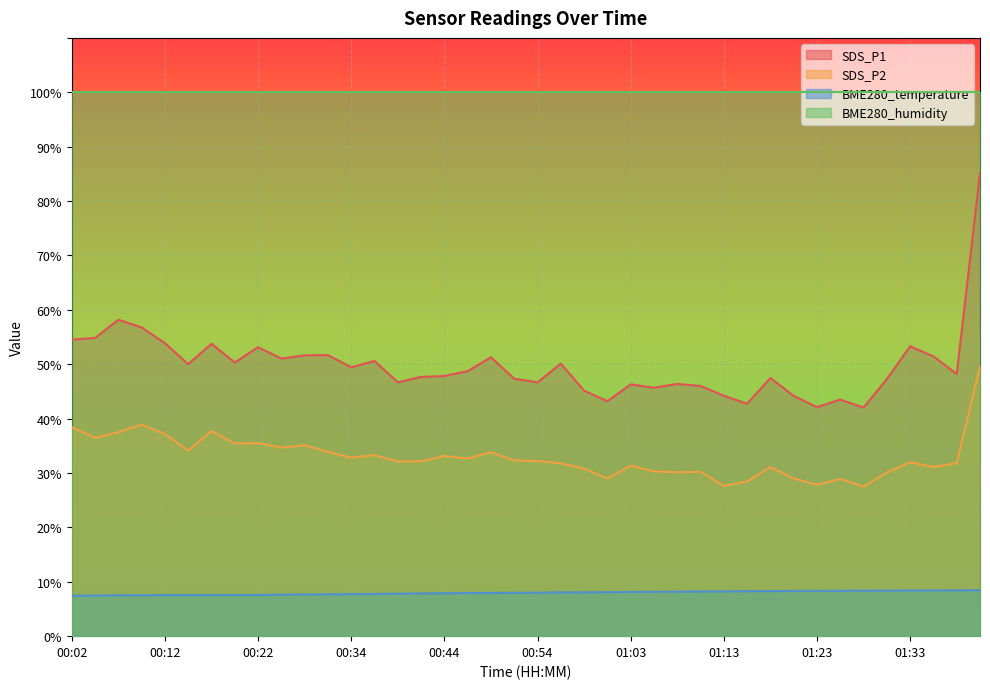

At how many categories does at least one series exceed 77?

40